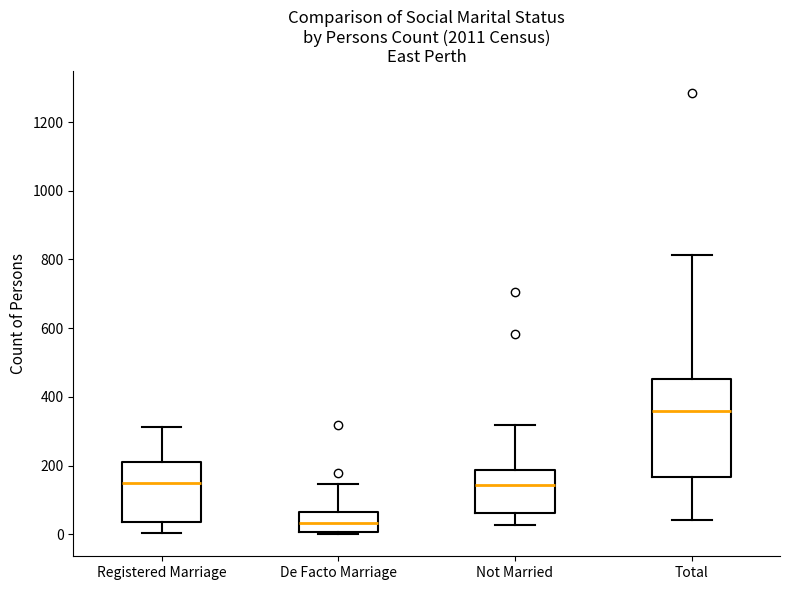

Where is the upper edge of the box for De Facto Marriage on the y-axis? The values are not printed on the chart, so give them approximately, as read against the axis.

60